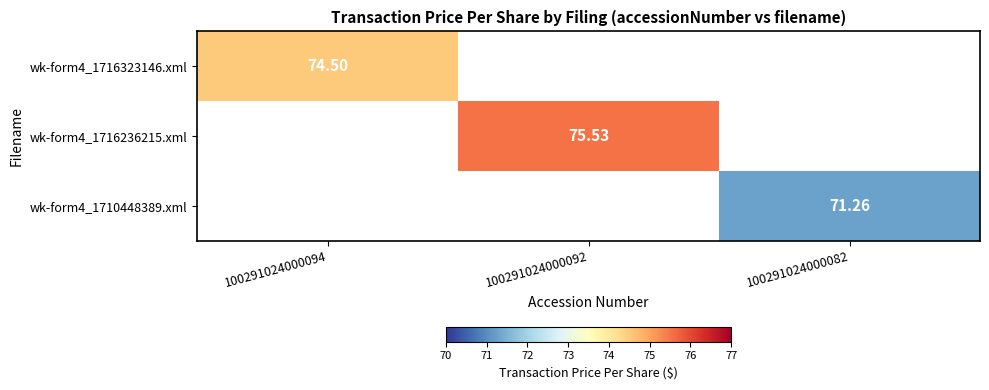

The value of wk-form4_1710448389.xml at 100291024000094 is 43.6. True or false?

False